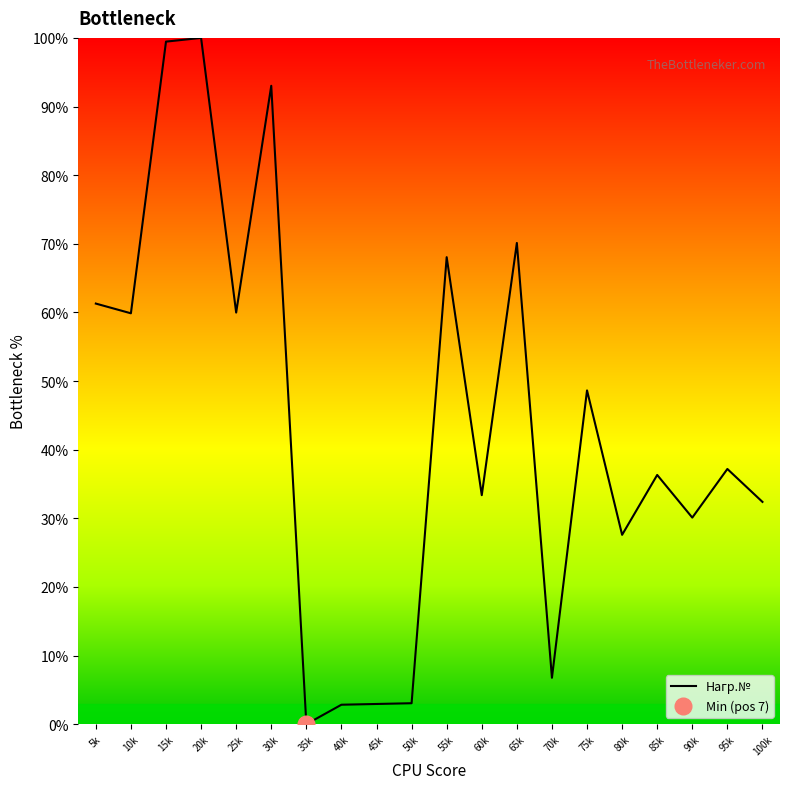

What is the average value?

43.6